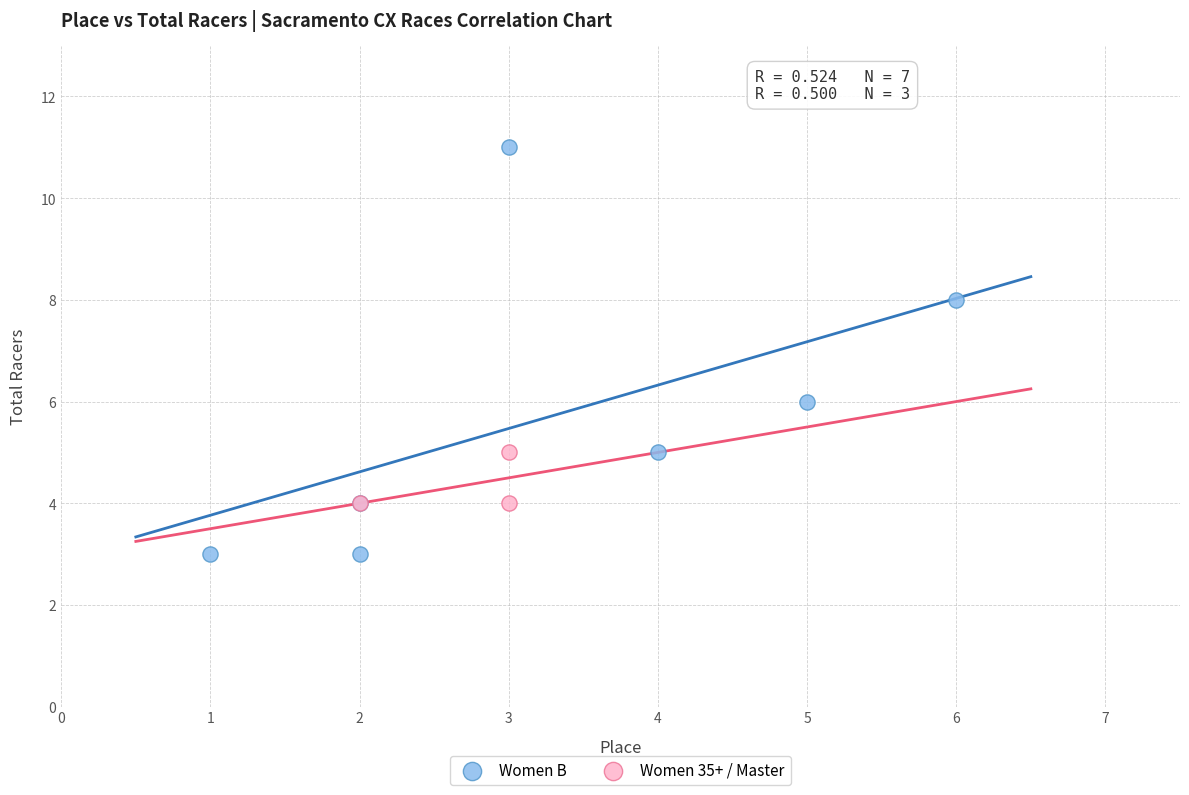

Which series reaches the minimum Y coordinate?

Women B